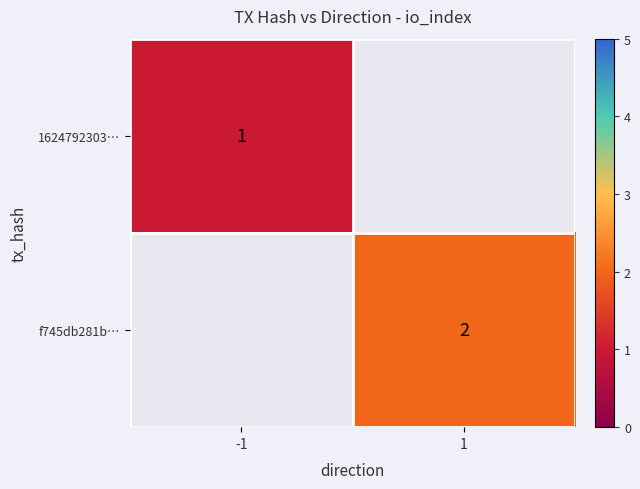

The value of 1624792303… at -1 is 1. True or false?

True